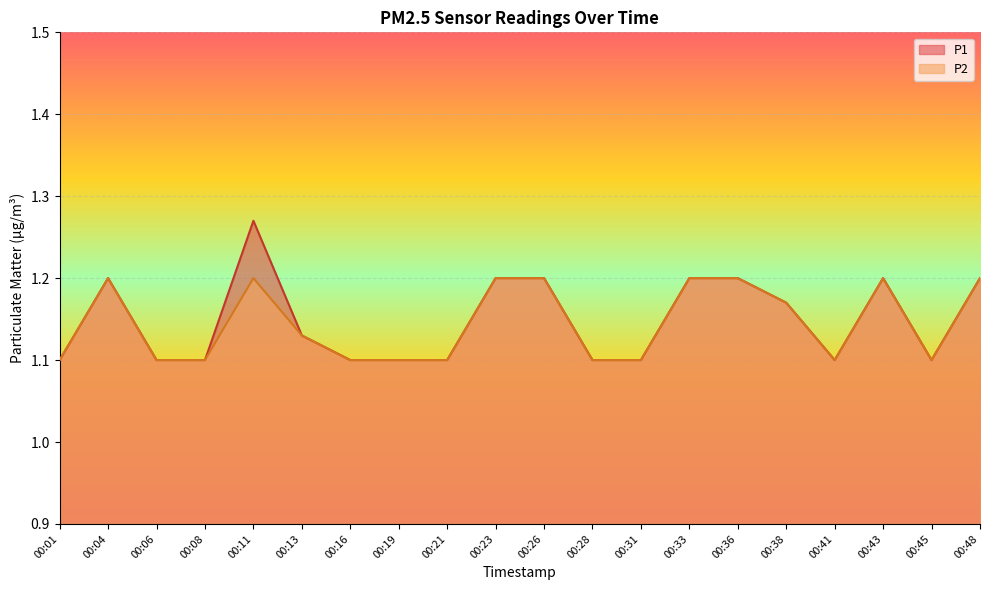

The P2 series shows 1.1 at 00:45. True or false?

True